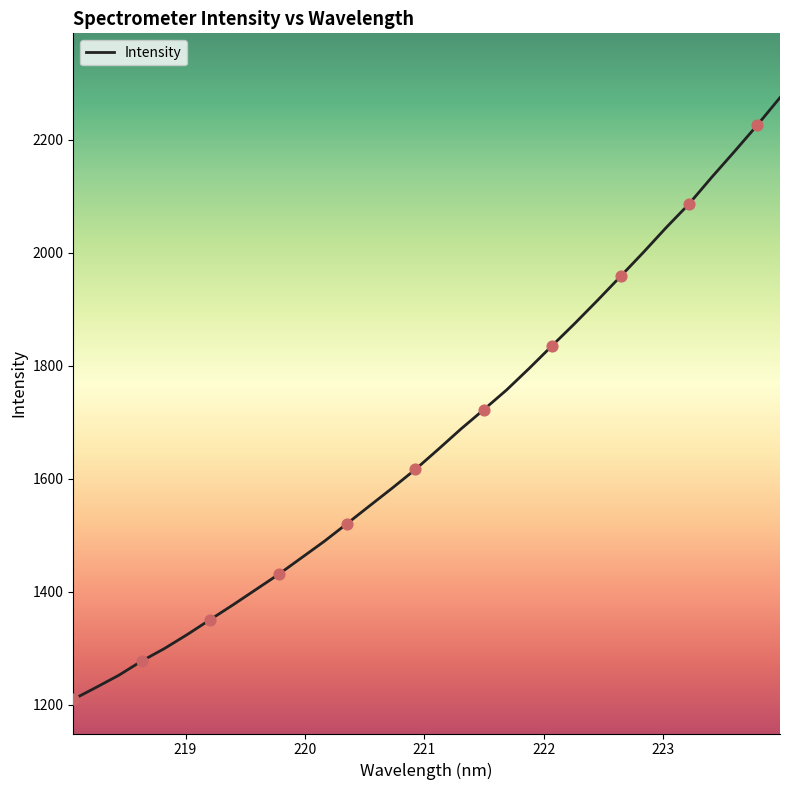

What is the difference between the maximum and minimum values?

1064.9